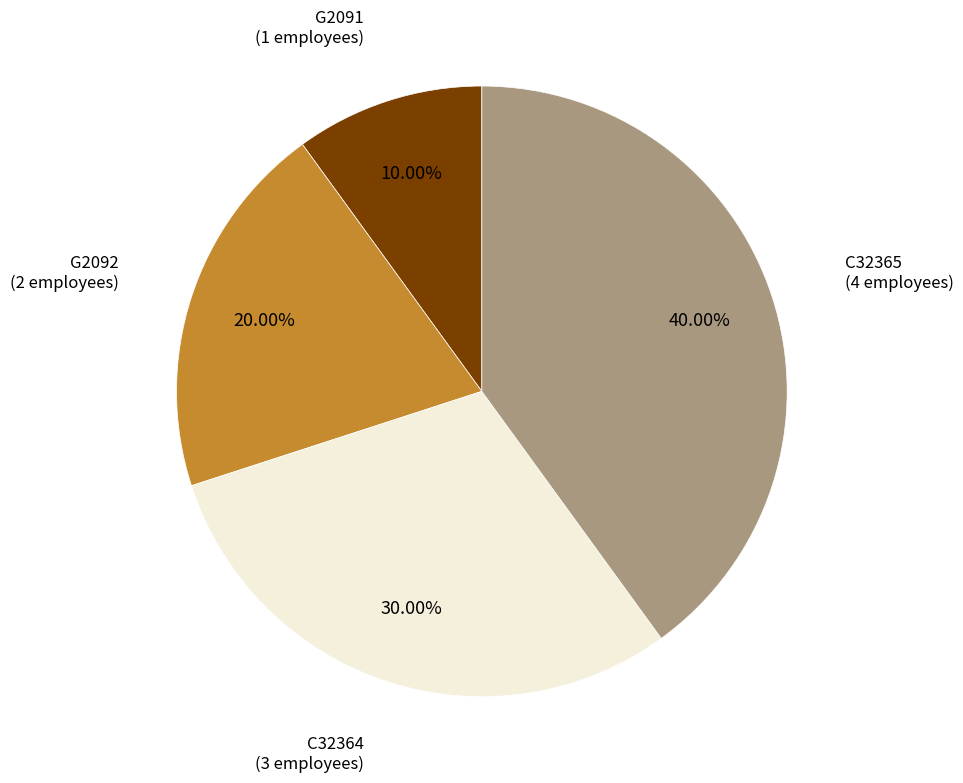

Does any single category account for the majority?

No